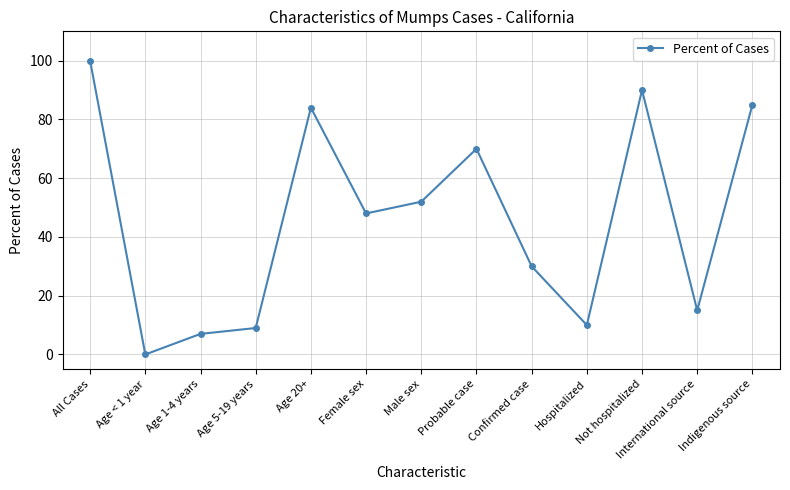

Approximately how many times larger is the value at Hospitalized compared to Age 1-4 years?

1.4